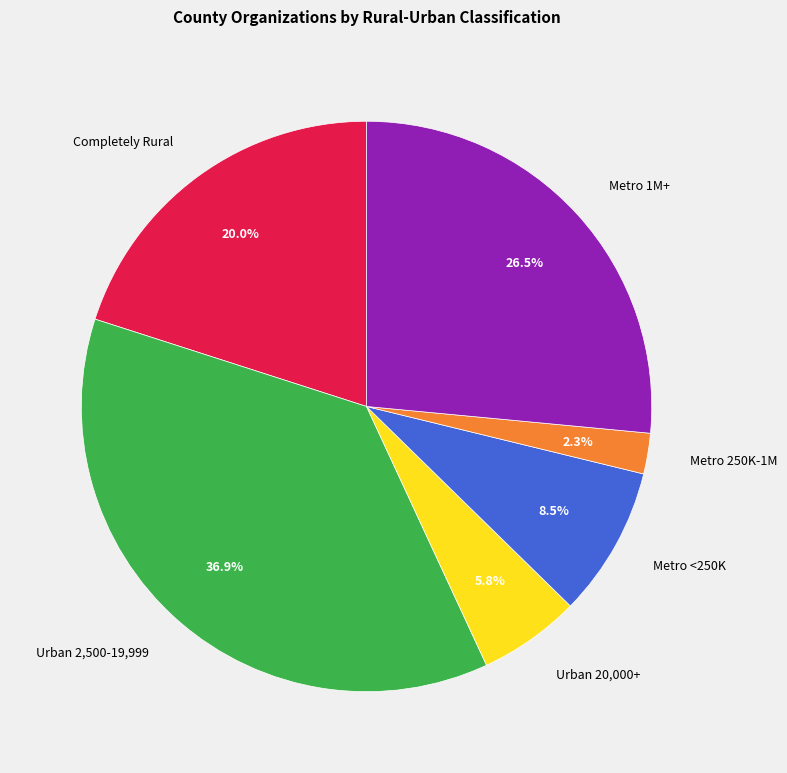

How many segments does this pie chart have?

6